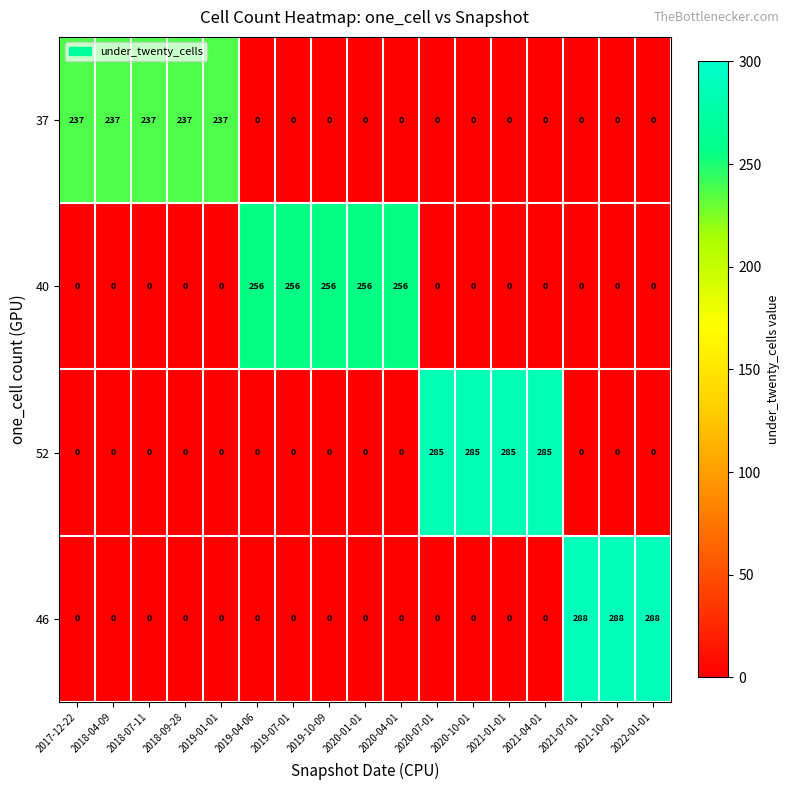

How many positive values does the 52 series have?

4